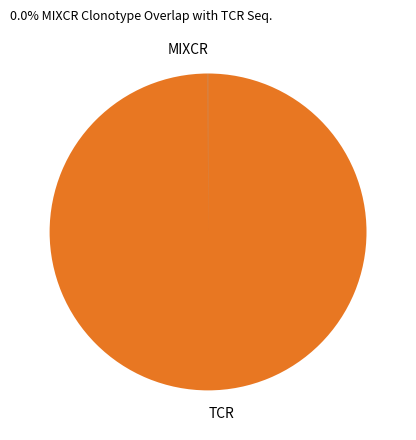

What is the majority slice?

TCR